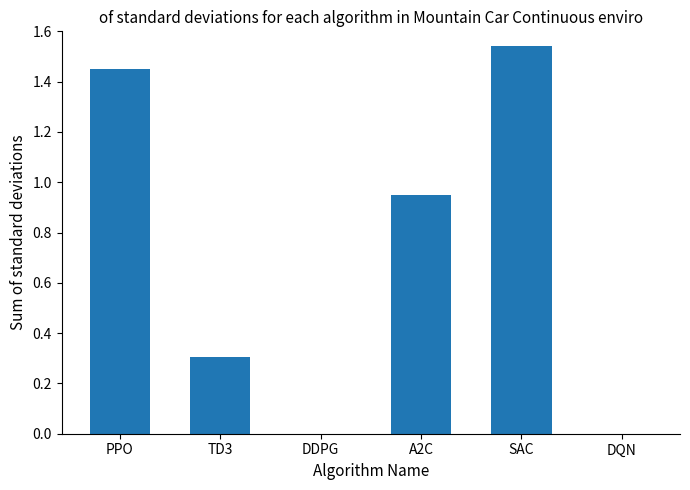

Read the value at TD3.

0.3